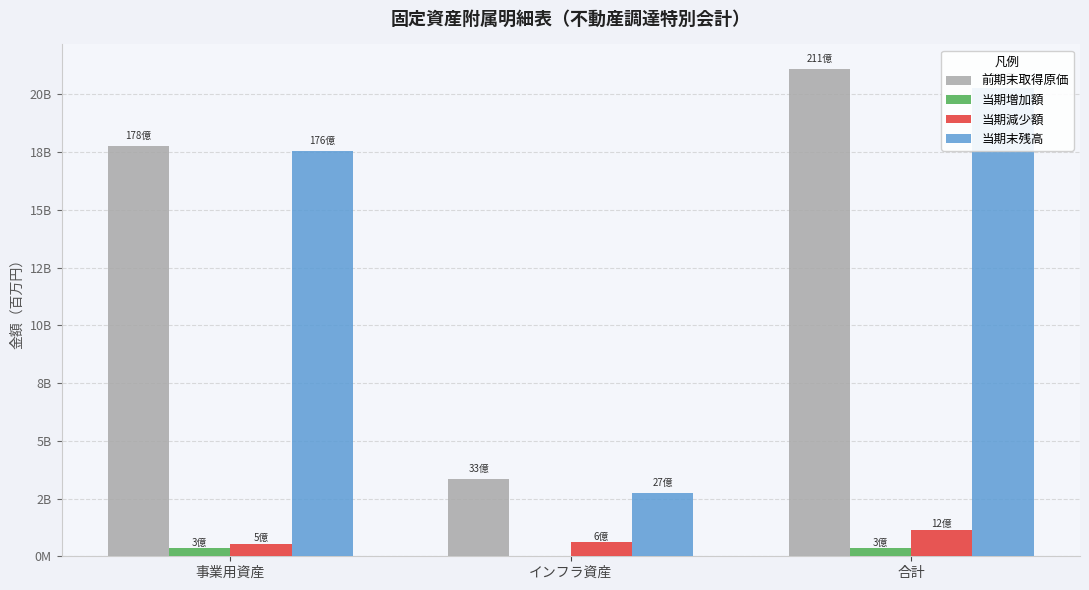

Which series changed the most between 事業用資産 and 合計?

前期末取得原価